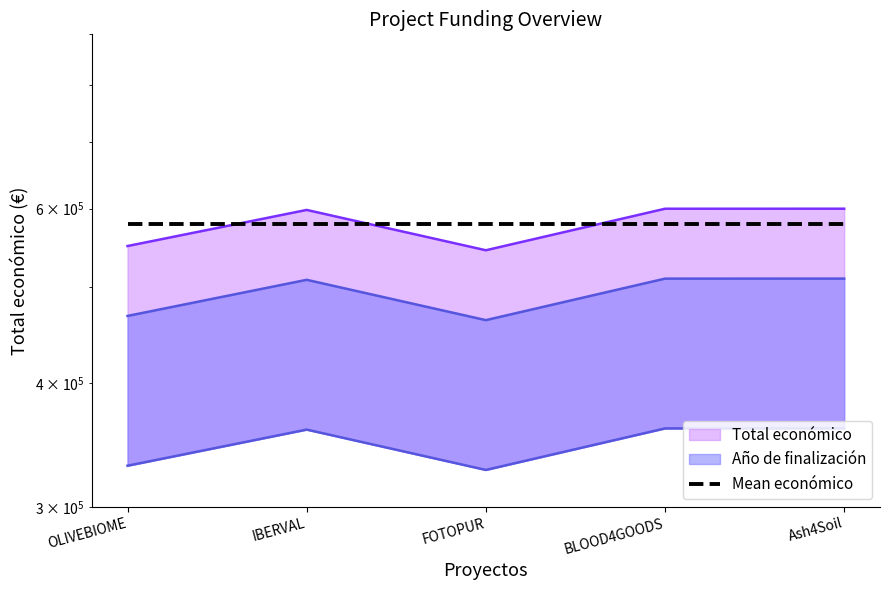

Reading left to right, what are all the values shown in this chart?

OLIVEBIOME=467594.3	IBERVAL=508557.5	FOTOPUR=463034.1	BLOOD4GOODS=509966.0	Ash4Soil=510000.0